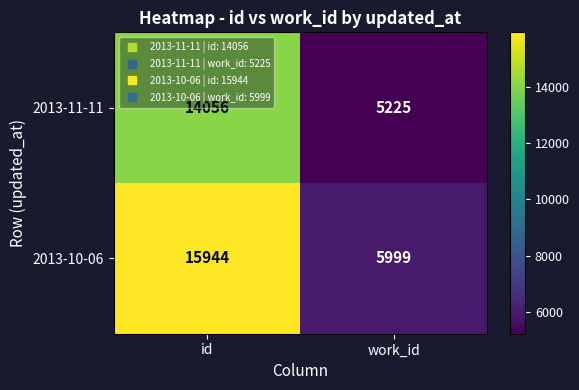

What is the smallest value displayed?

5225